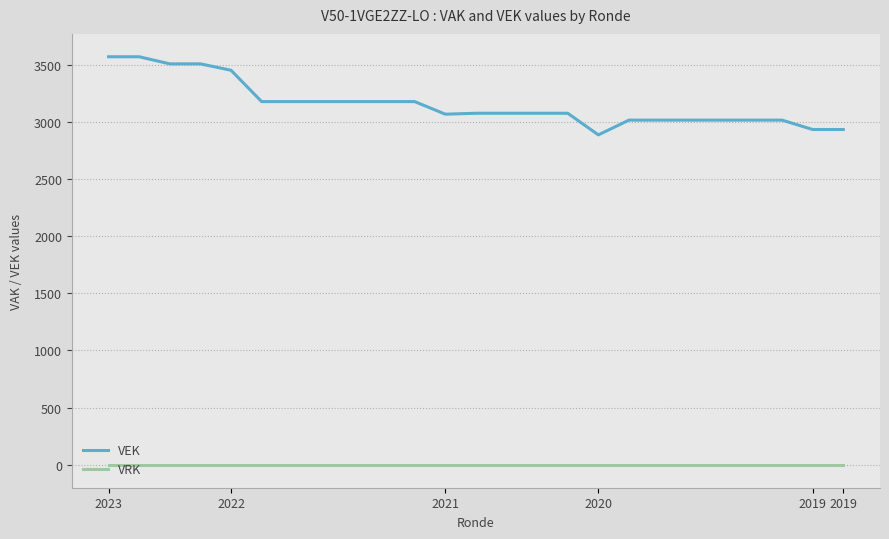

Which series has the widest spread of values?

VEK